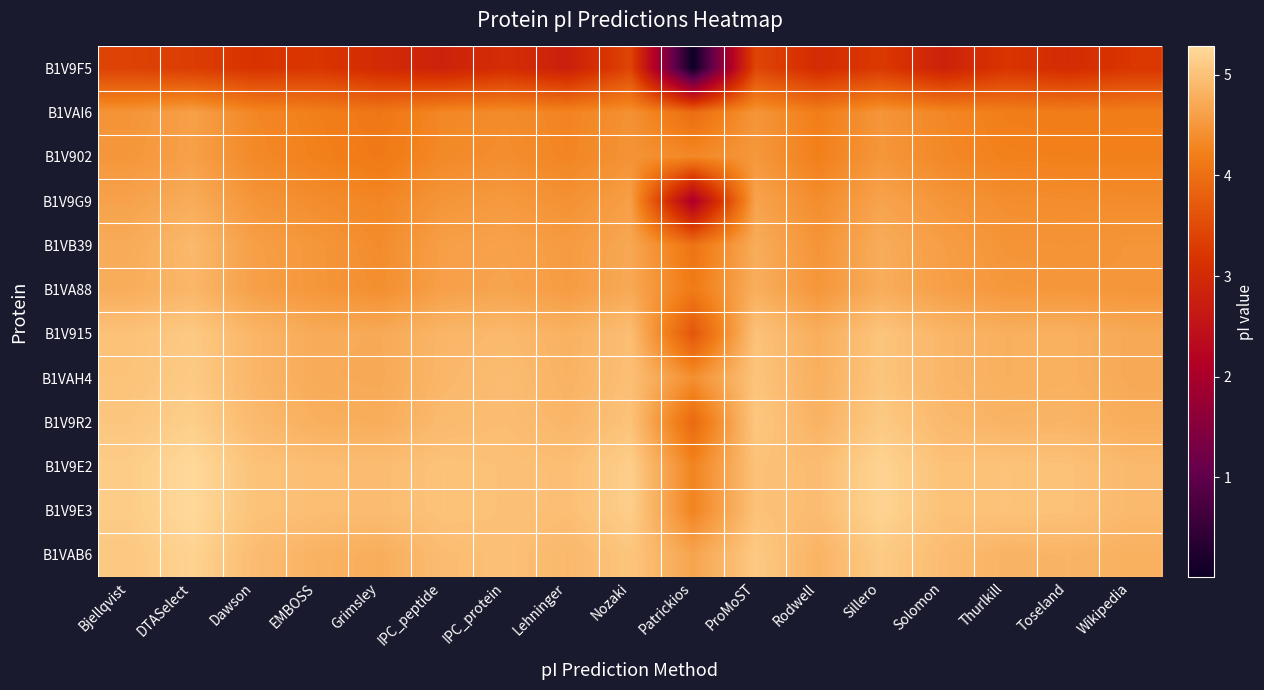

At how many categories does at least one series exceed 0?

17